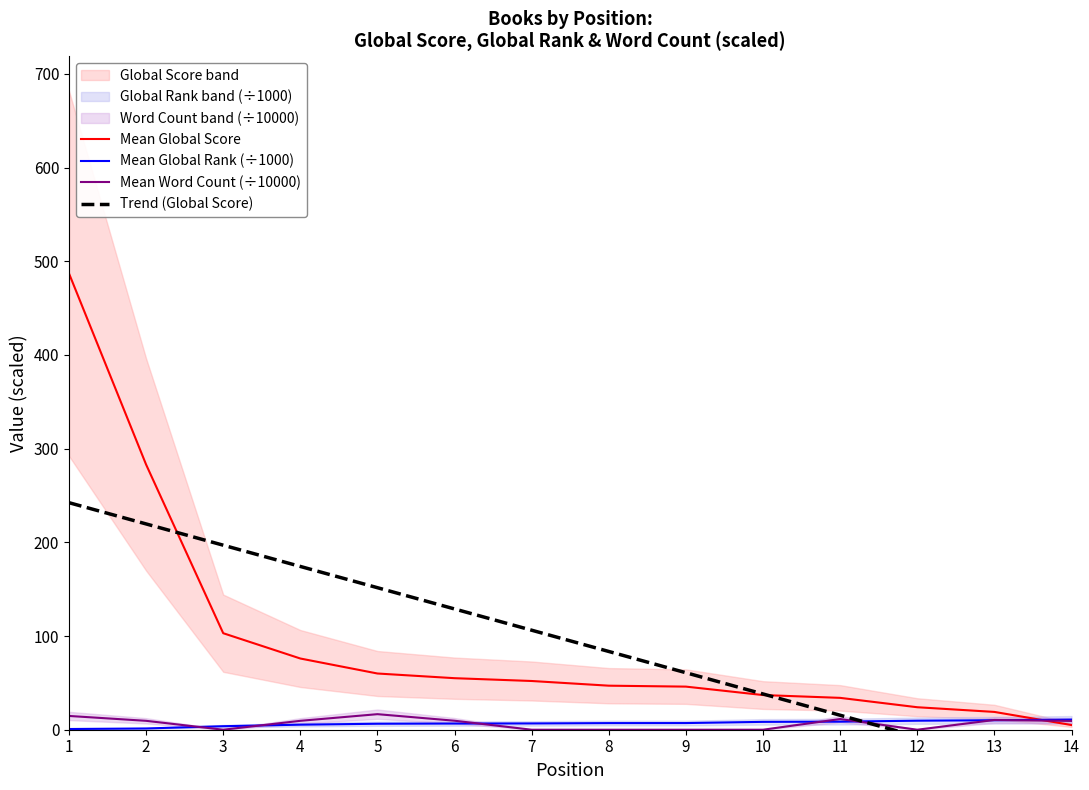

Which series changed the most between 5 and 14?

Trend (Global Score)